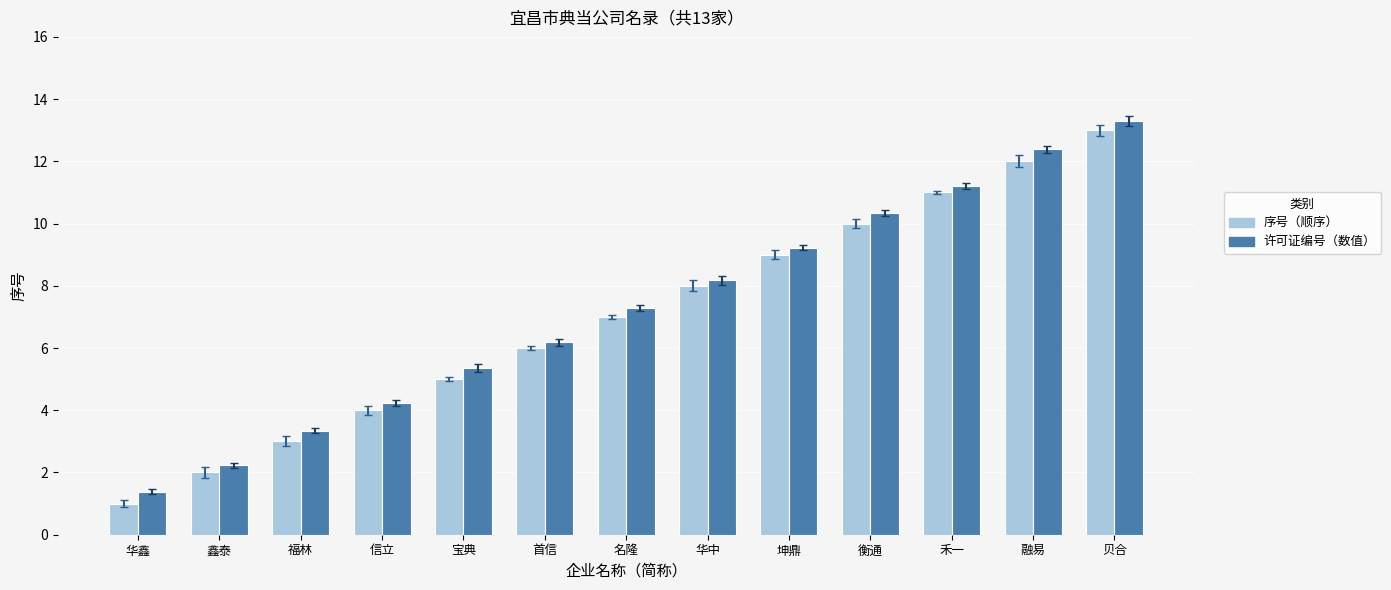

How many series are shown in this chart?

2